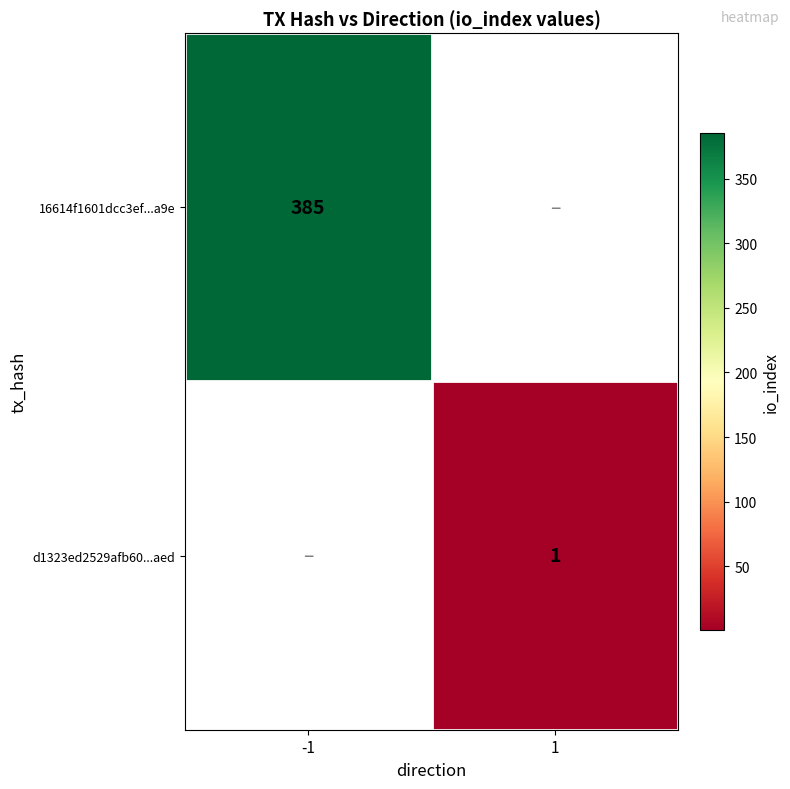

True or false: 16614f1601dcc3ef...a9e has a value of 221 at -1.

False